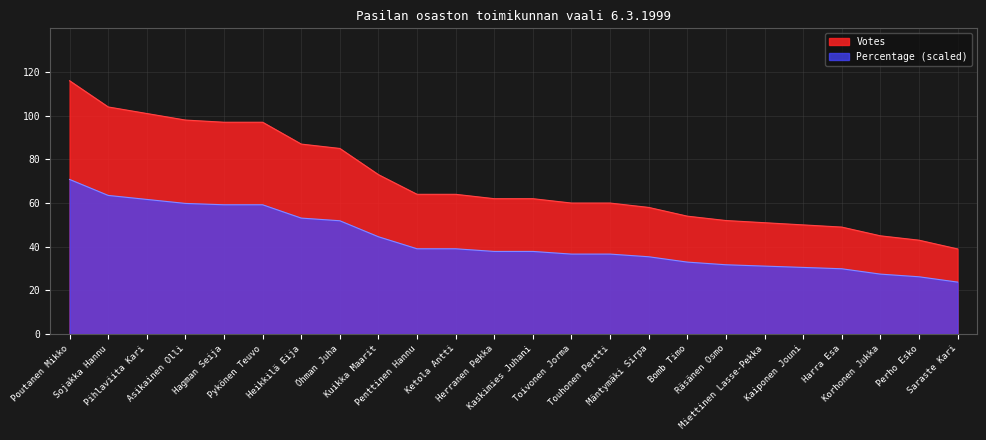

Does the chart display data point markers on the line(s)?

No